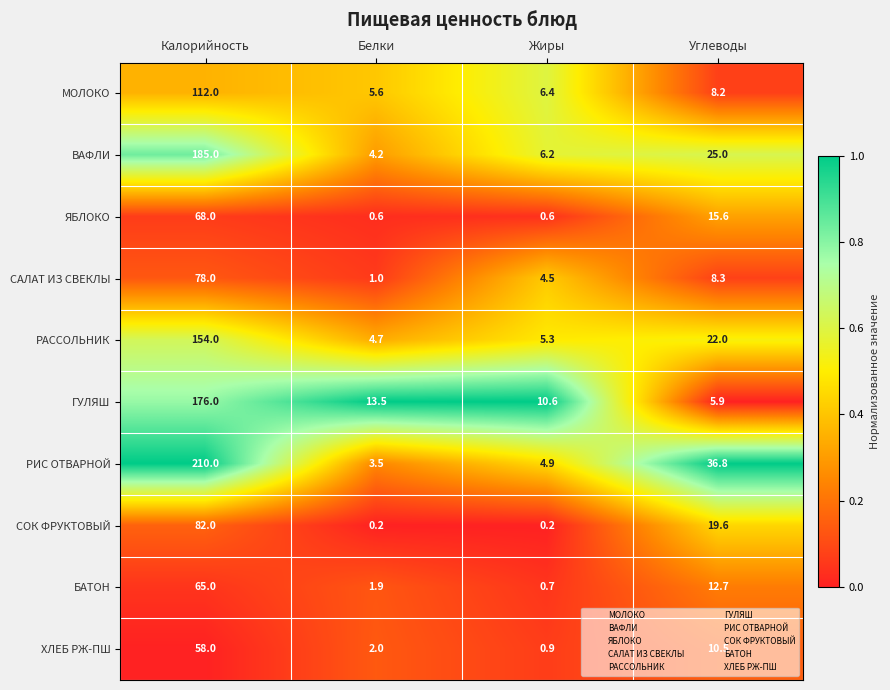

Is it true that БАТОН equals 18.7 at Калорийность?

False